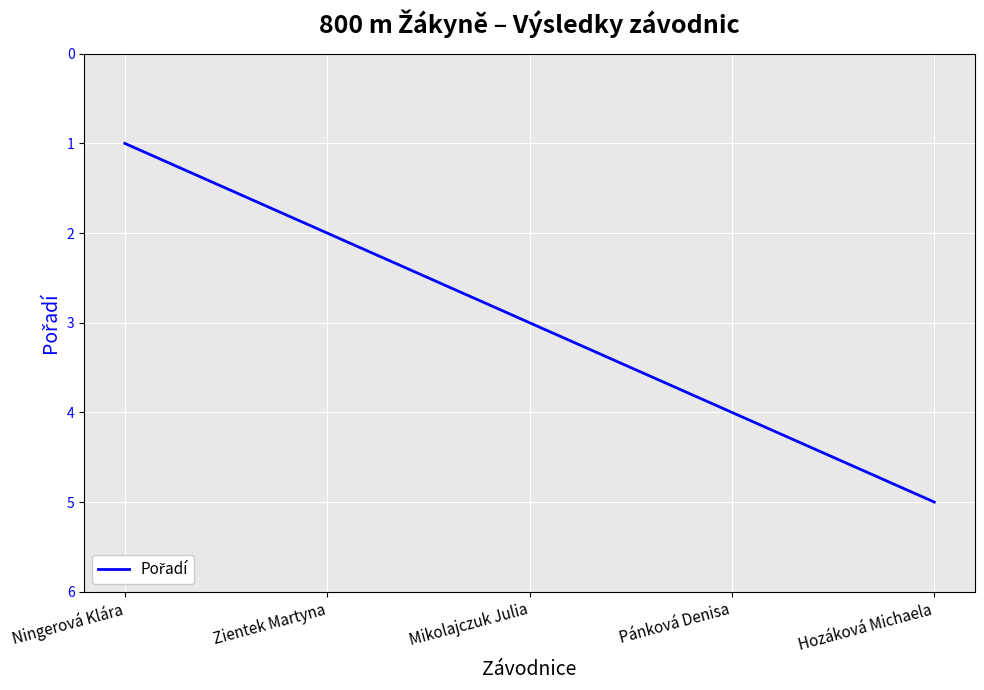

True or false: there are more than 2 points higher than both neighbors.

False